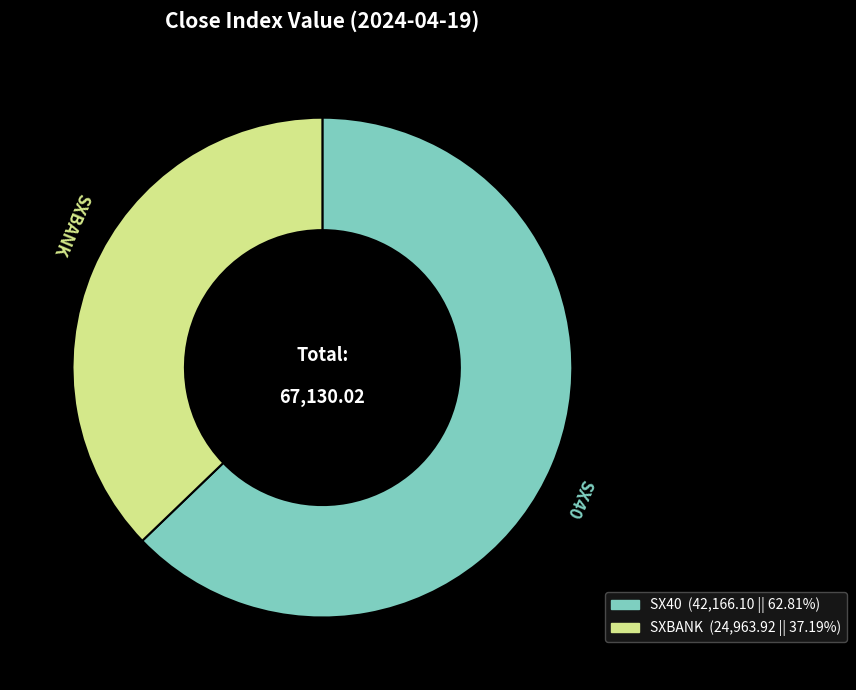

What is the ratio of the value at SX40 to the value at SXBANK?

1.7